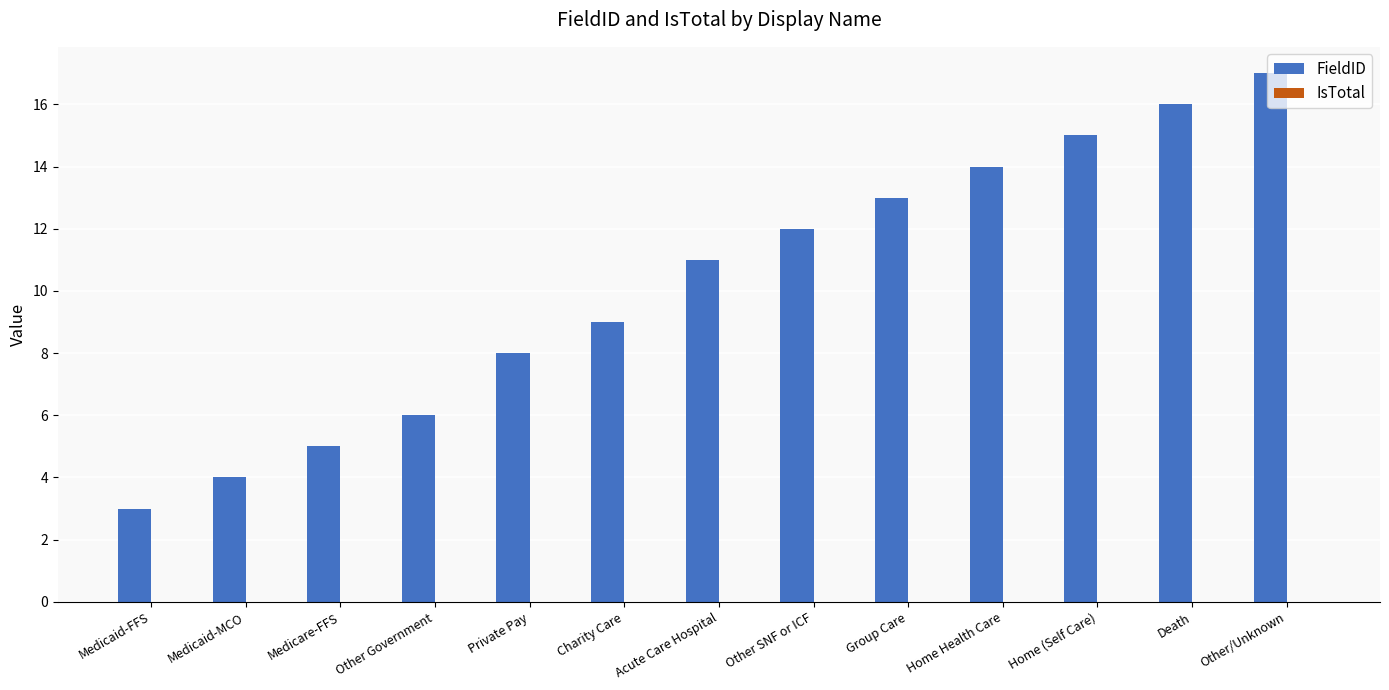

What position from the left is Medicaid-FFS?

1